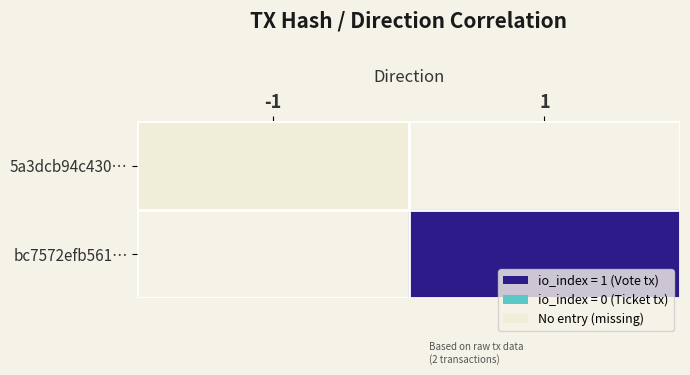

At which label is 5a3dcb94c430… closest to 1?

-1